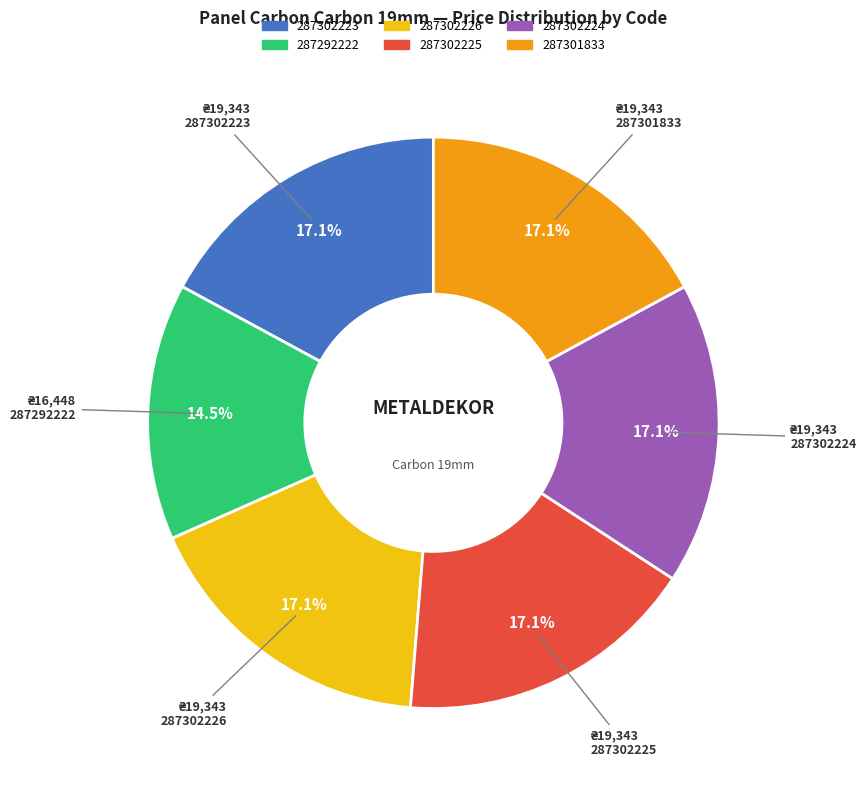

How many slices are in this pie chart?

6